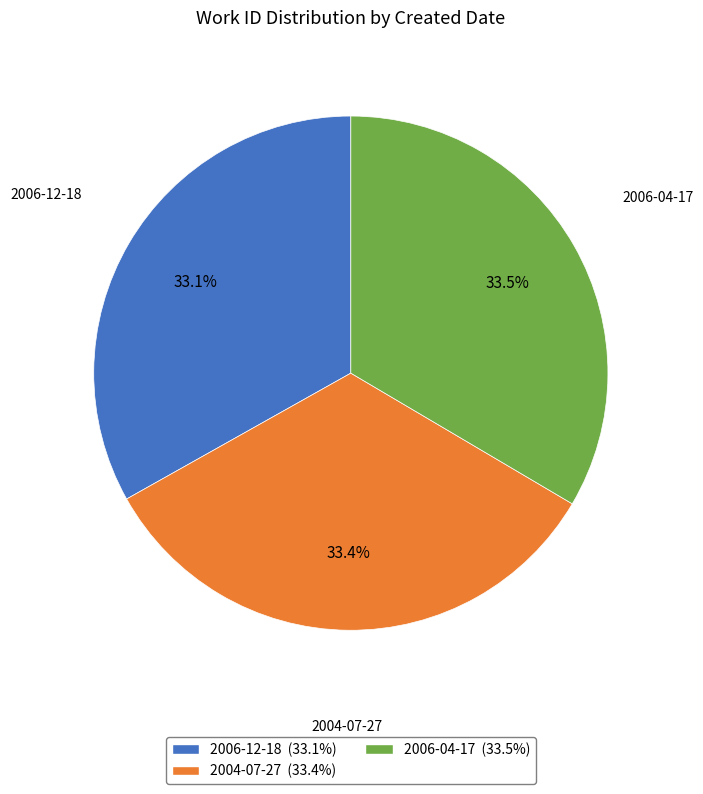

What percentage do 2004-07-27 and 2006-12-18 together represent?

66.5%